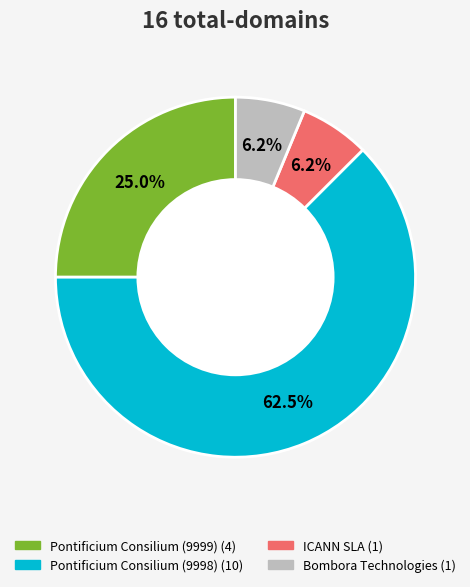

Which category has the biggest portion of the pie?

Pontificium Consilium (9998)